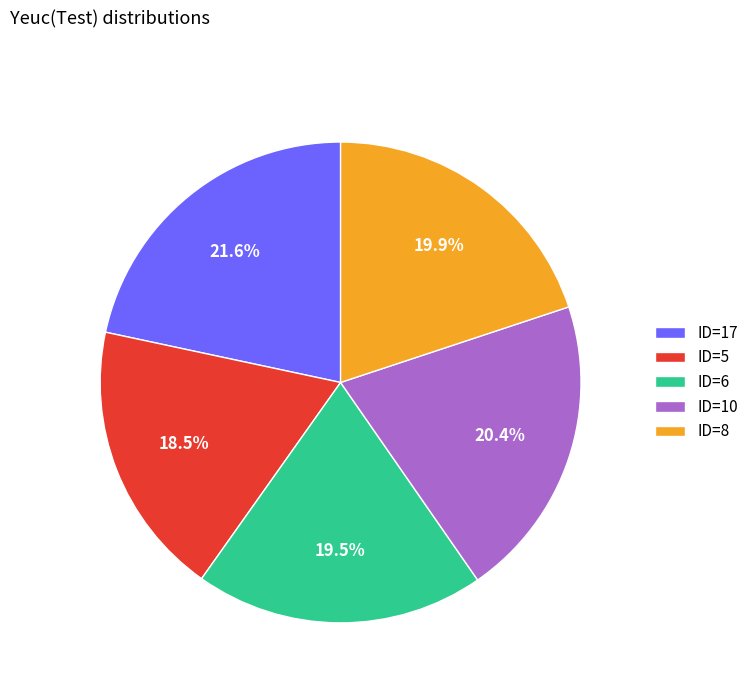

Does any single category account for the majority?

No